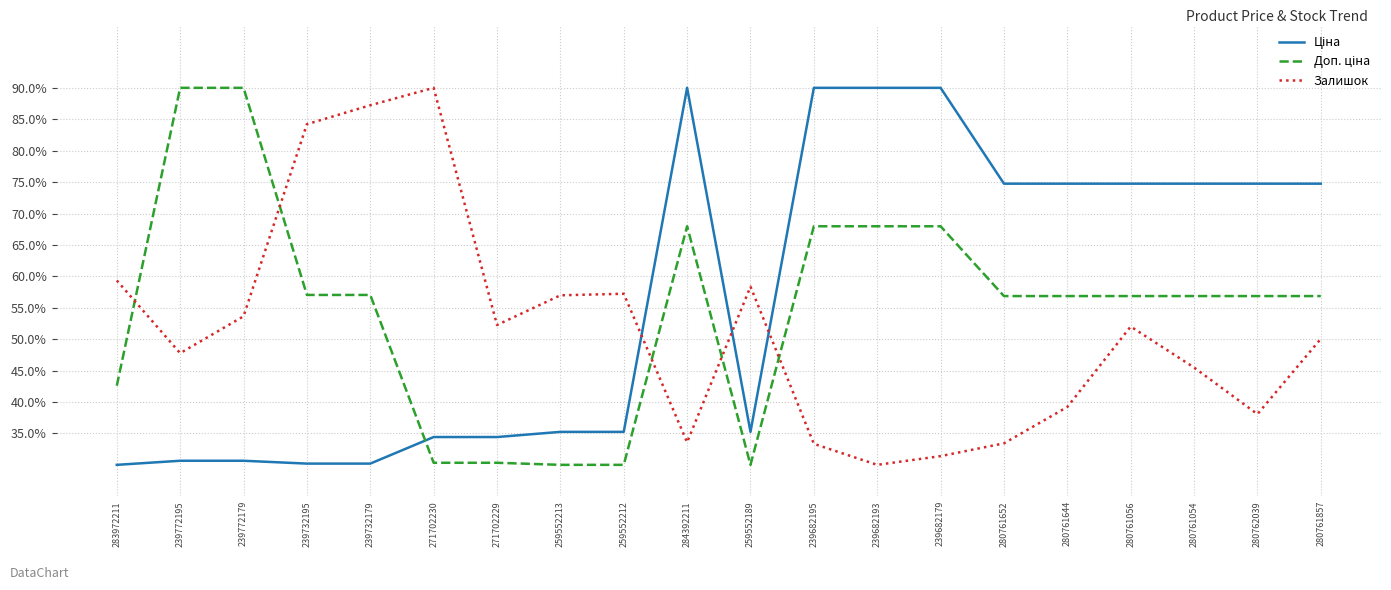

What is the total value across all series at 259552189?

123.6